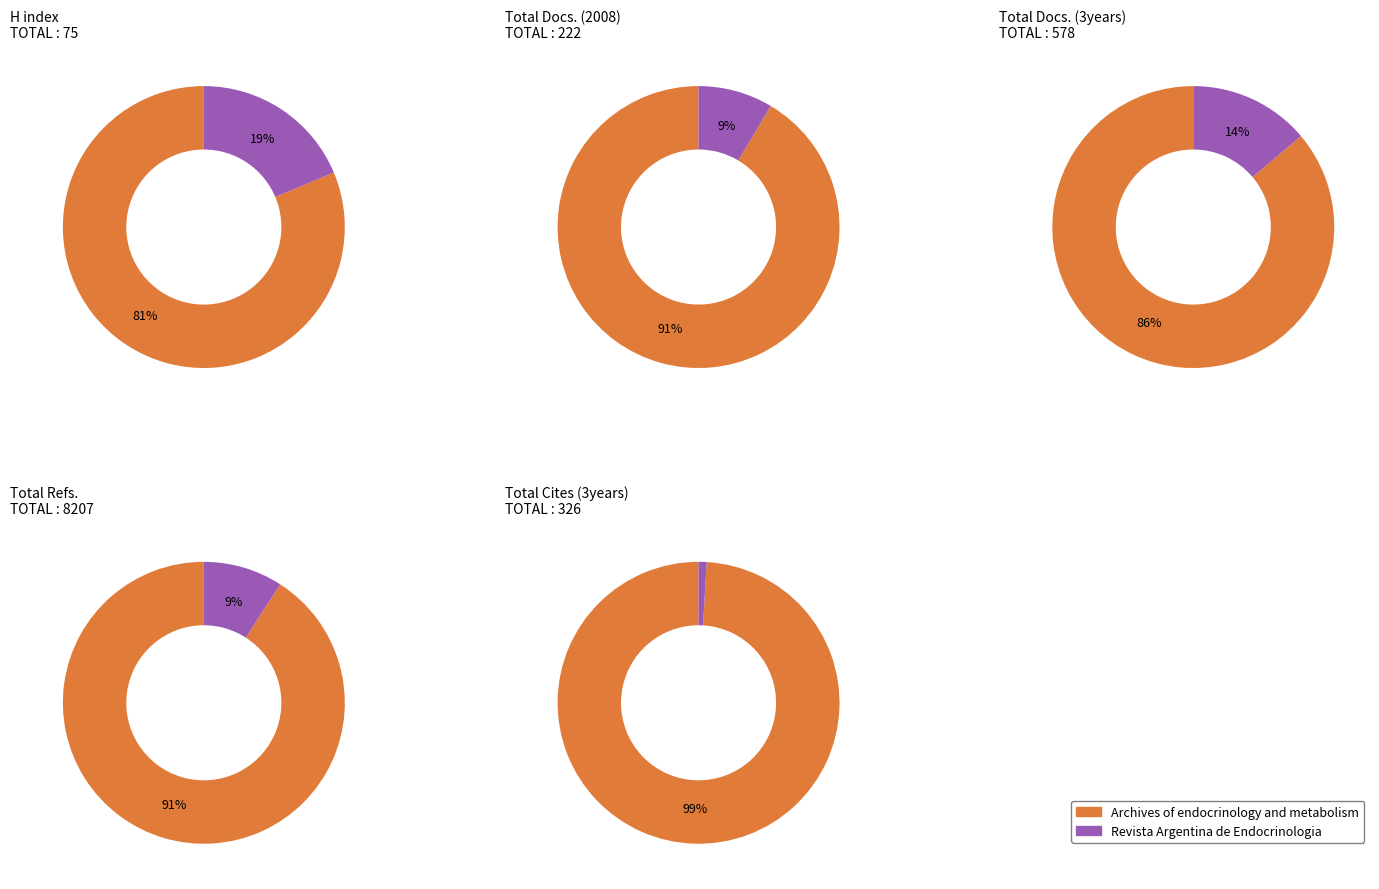

Which category has the smallest portion of the pie?

Revista Argentina de Endocrinologia